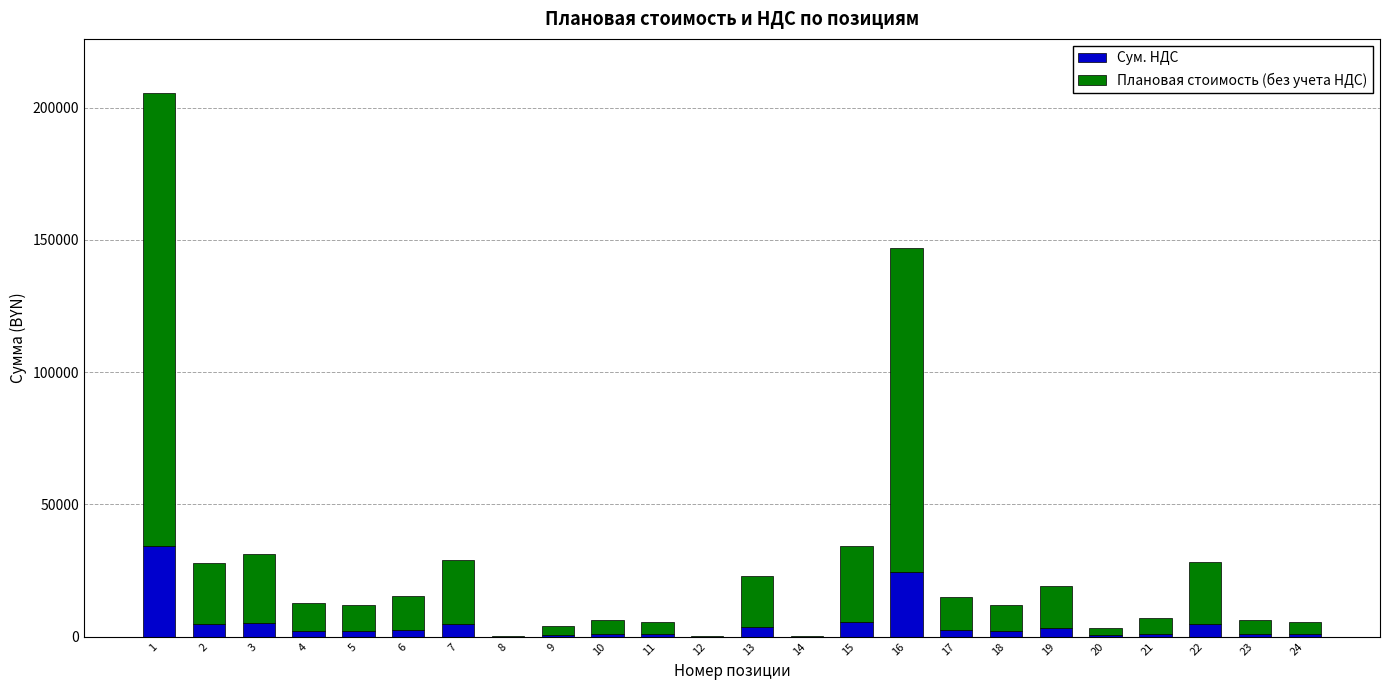

What is the maximum value for Сум. НДС?

34239.5